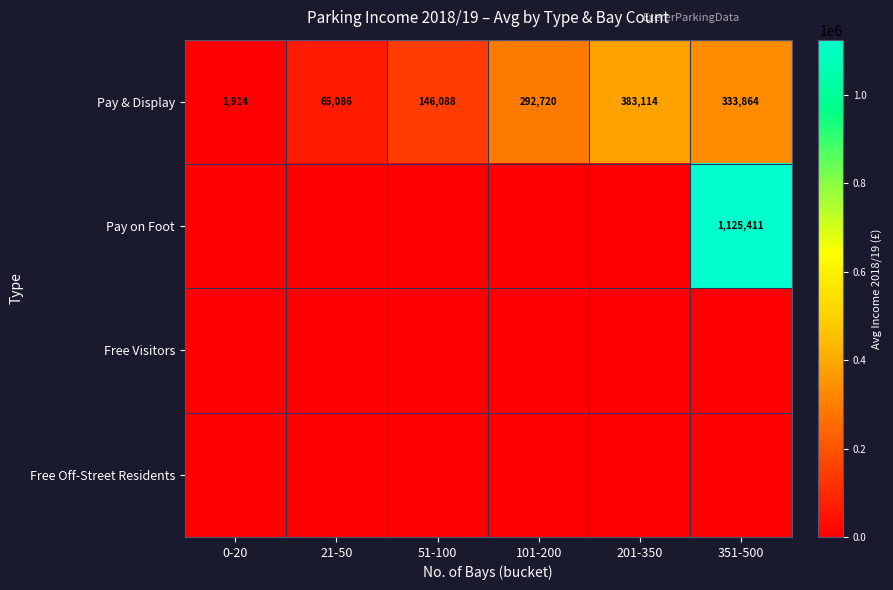

Is it true that Pay & Display equals 292720.5 at 101-200?

True